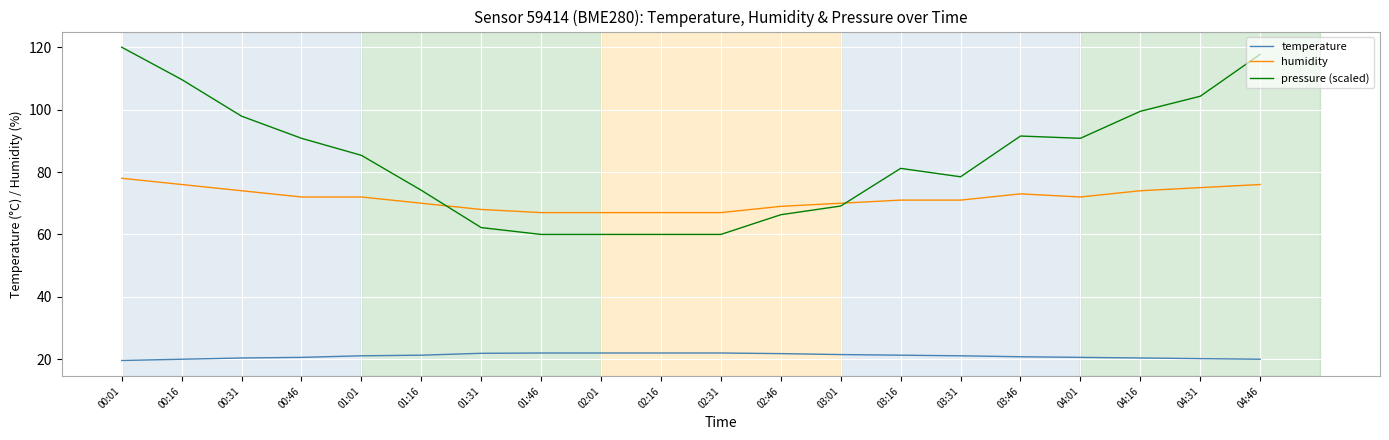

Count the number of data series in this chart.

3